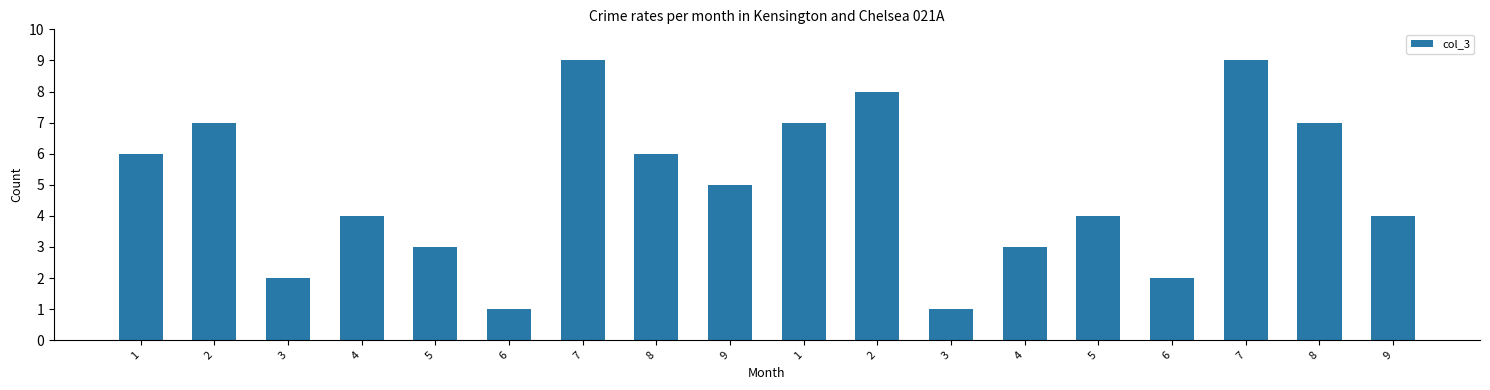

How many bars are there in total?

18